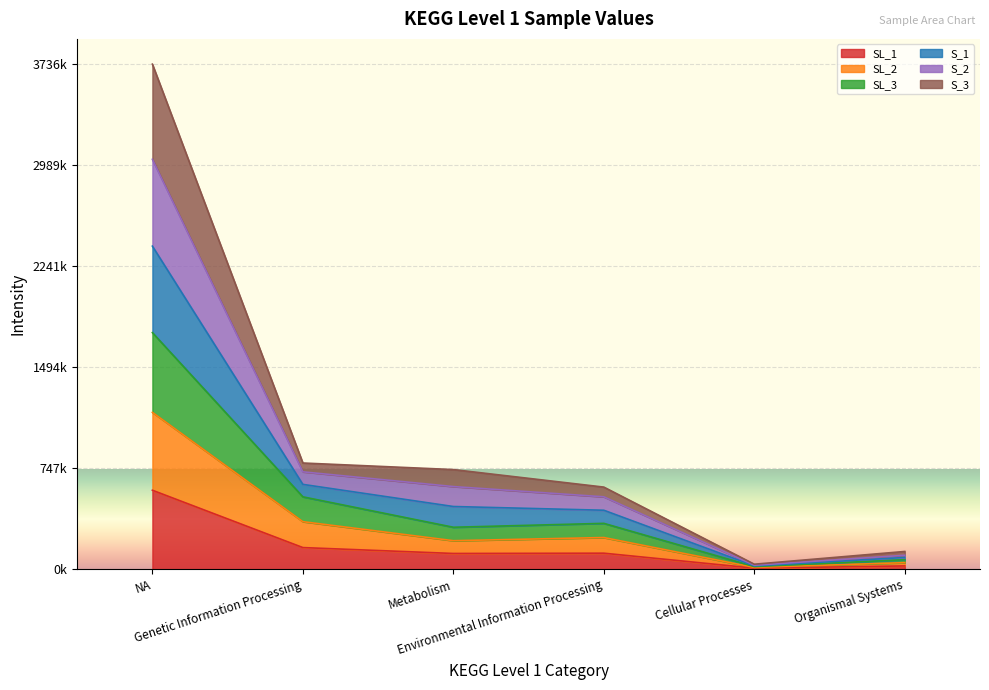

True or false: S_1 and S_2 intersect in this chart.

False